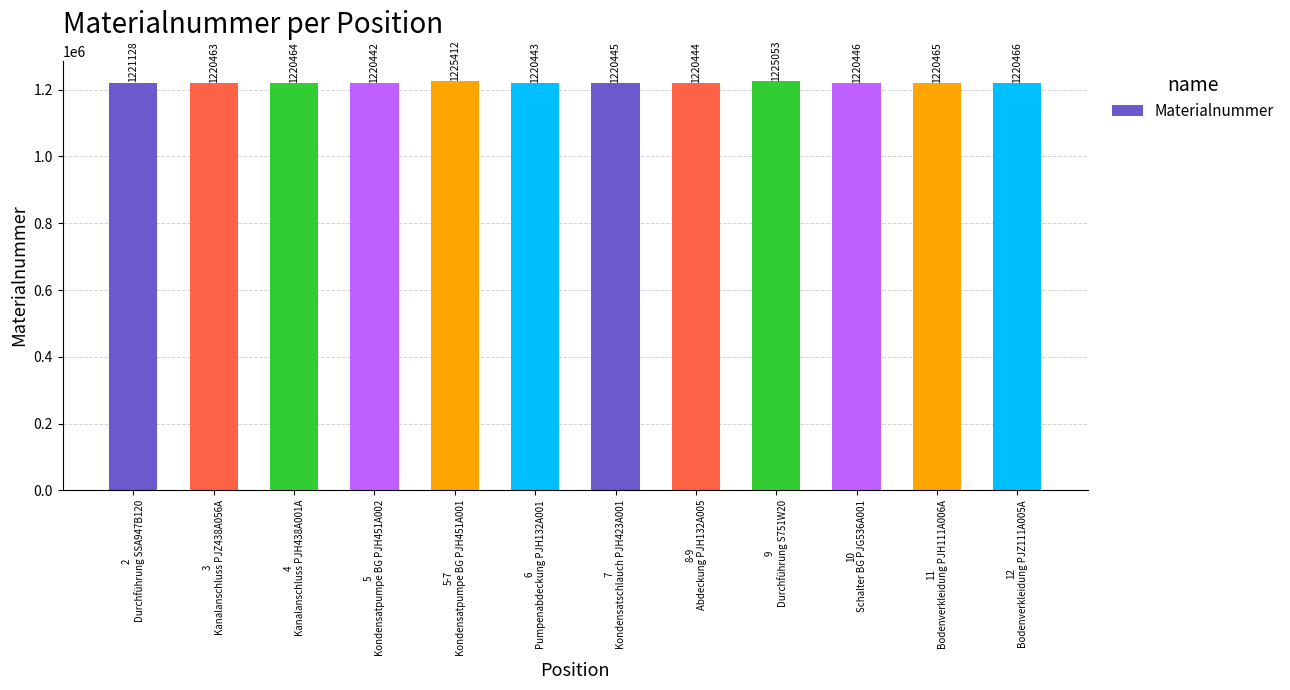

What is the ratio of the value at 10
Schalter BG PJG536A001 to the value at 7
Kondensatschlauch PJH423A001?

1.0